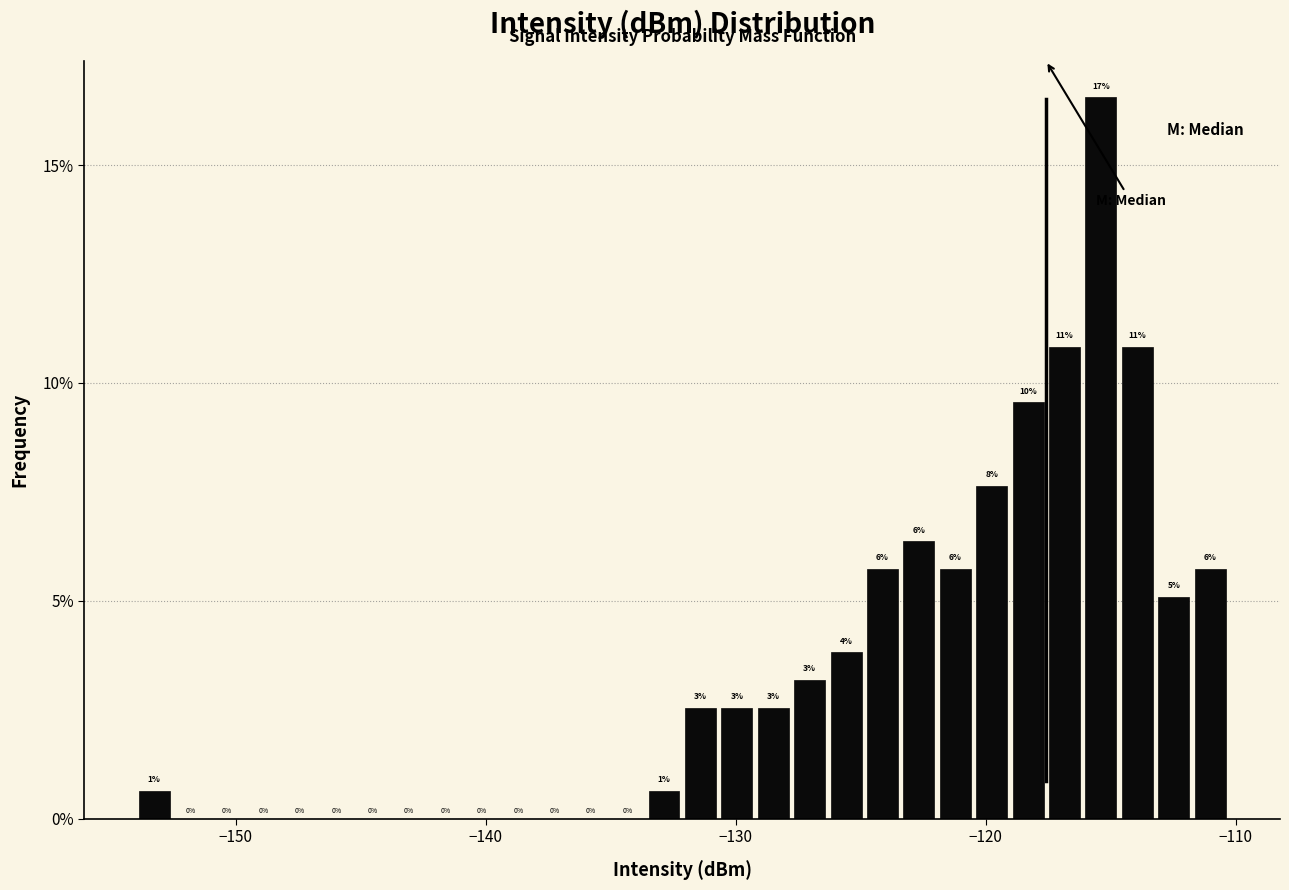

Read against the x-axis, roughly where is the centre of the tallest bar?

-115